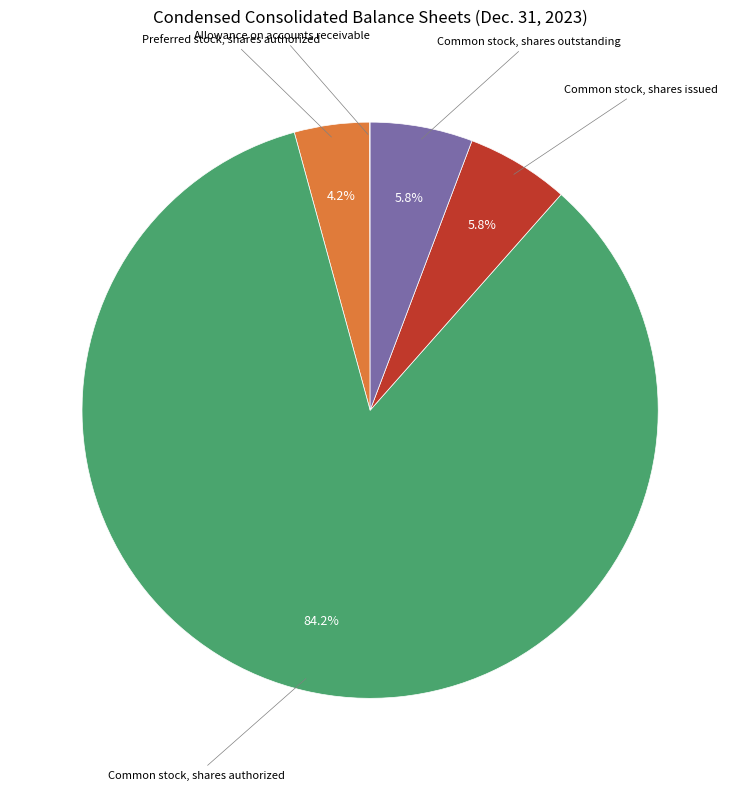

Does any single category account for the majority?

Yes